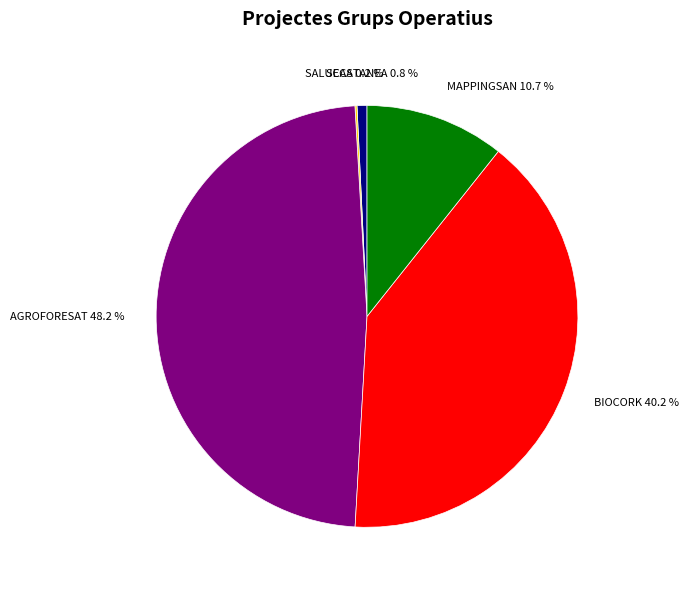

Is there any slice that represents more than half of the pie?

No